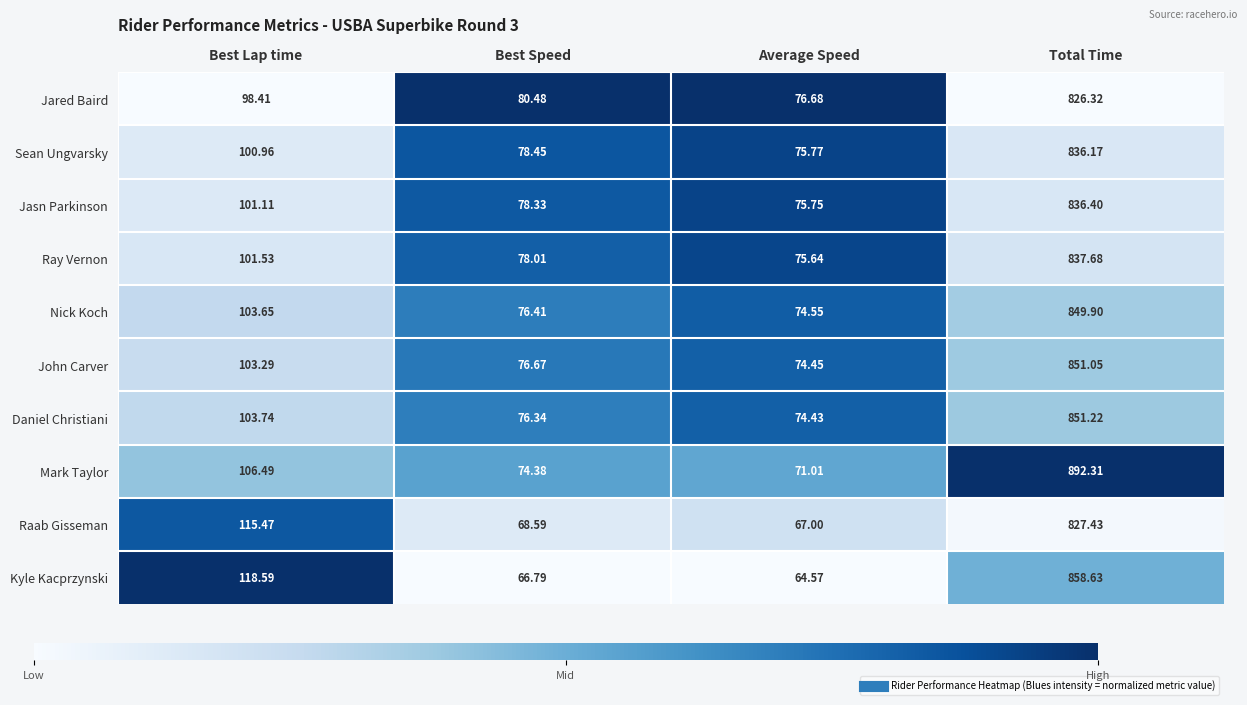

Which series has the widest spread of values?

Mark Taylor